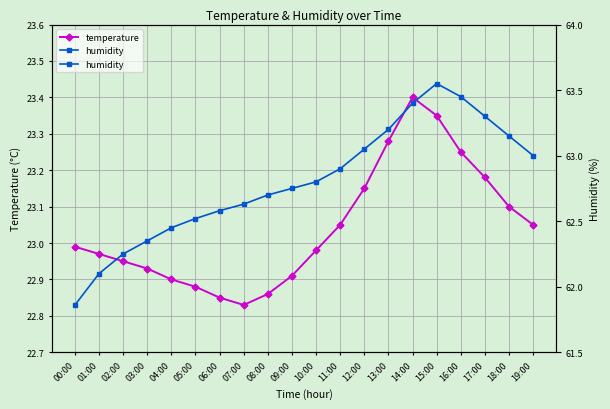

Which series changed the most between 15:00 and 17:00?

humidity